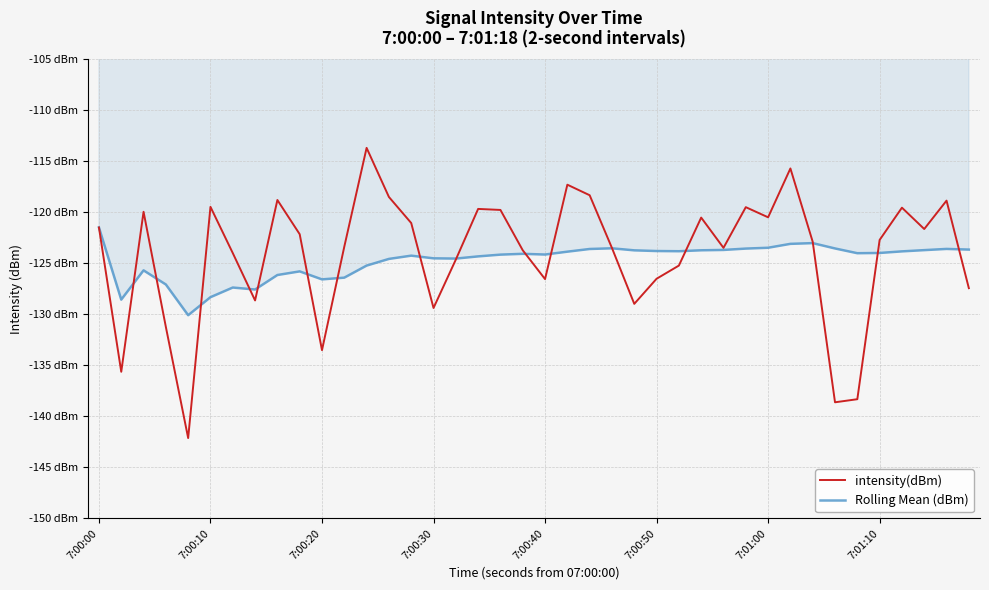

How many intersections are there between intensity(dBm) and Rolling Mean (dBm)?

16